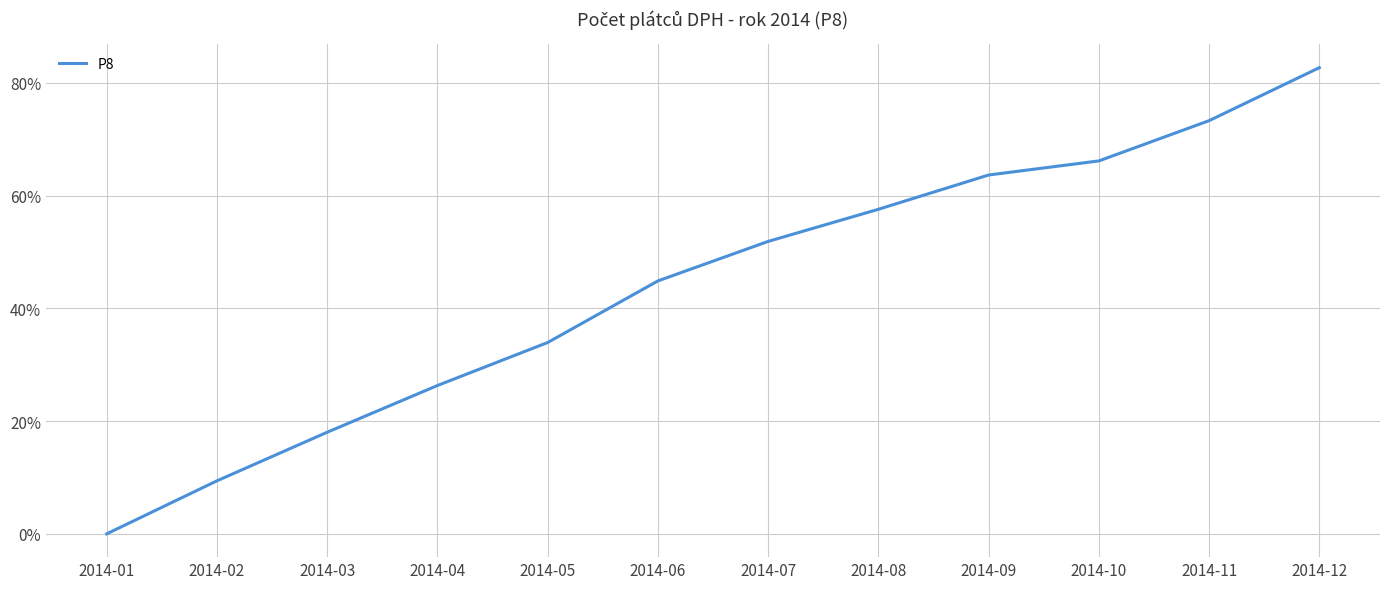

What is the ratio of the value at 2014-08 to the value at 2014-05?

1.7